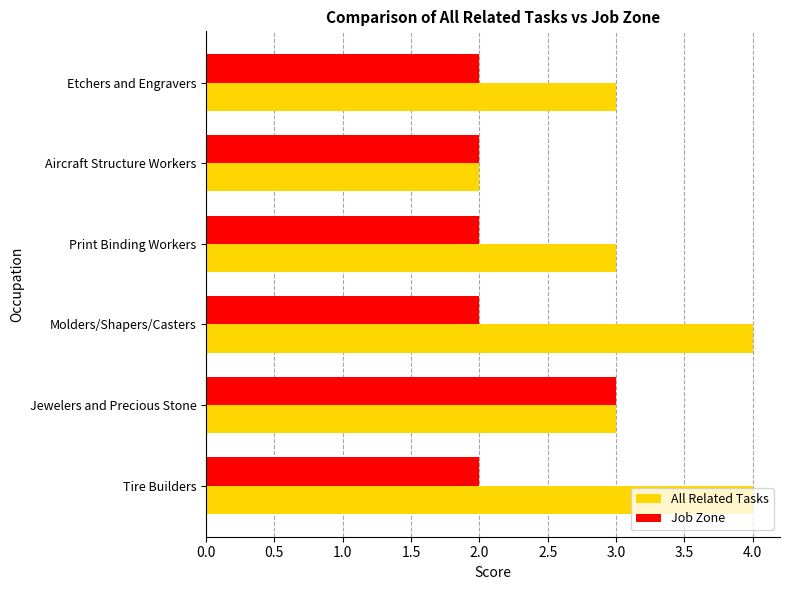

Count the number of categories in the chart.

6